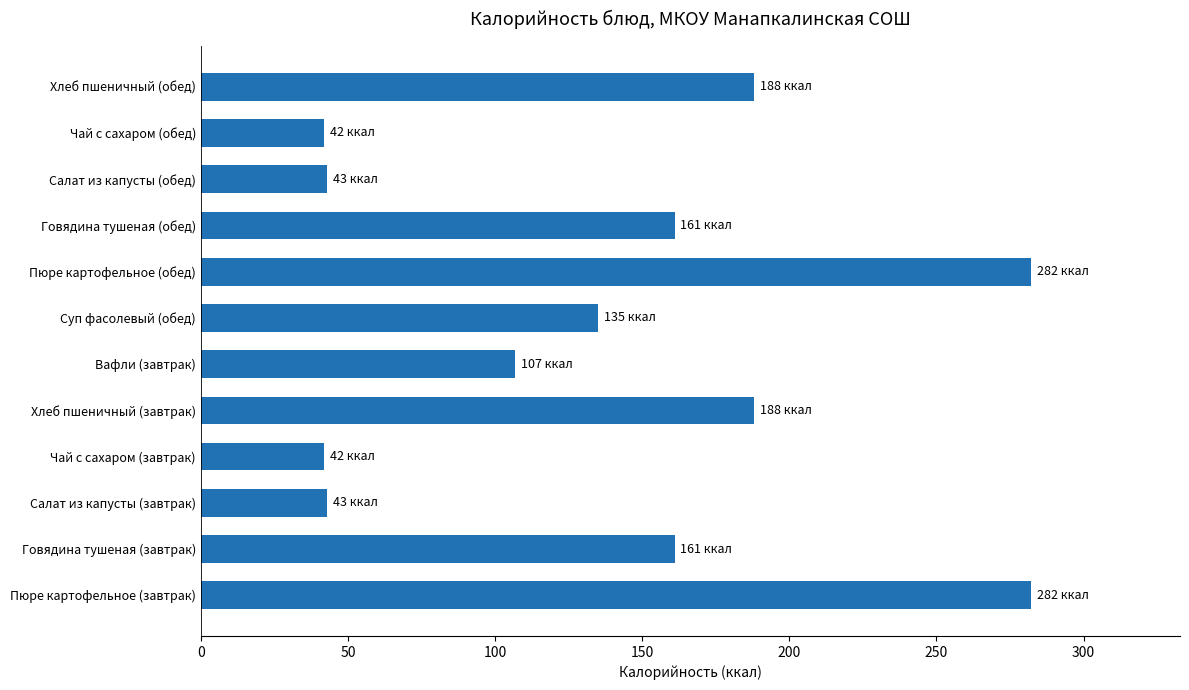

The chart shows a value of 282.0 at Пюре картофельное (обед). True or false?

True